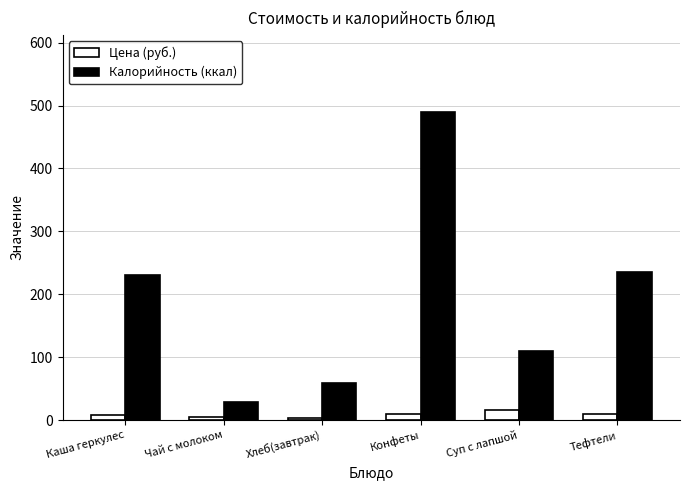

Which category has the highest value across all series?

Конфеты